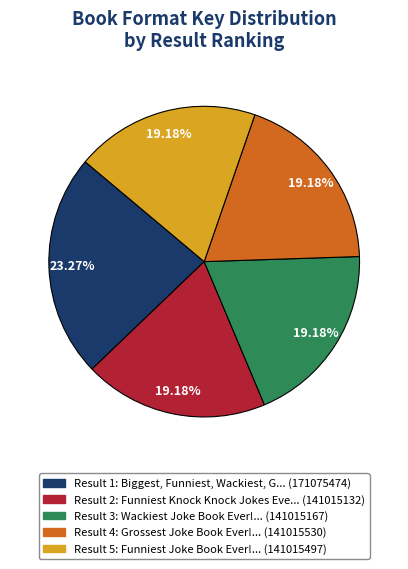

Is there a majority slice in this chart?

No